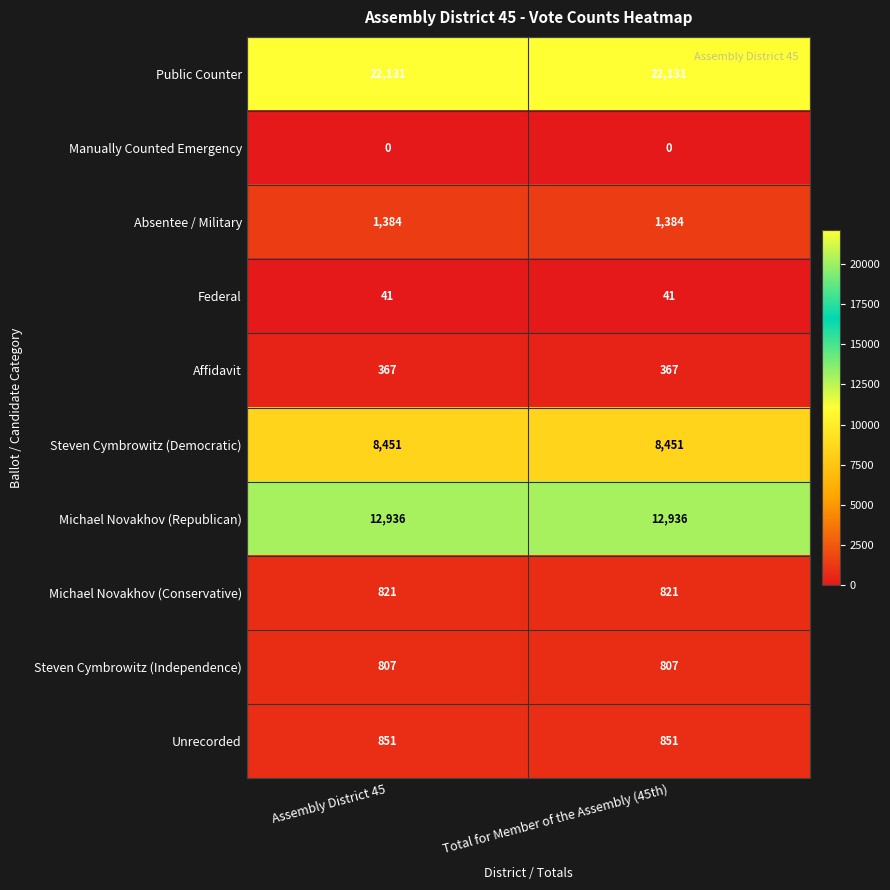

How many data points does each series have?

2